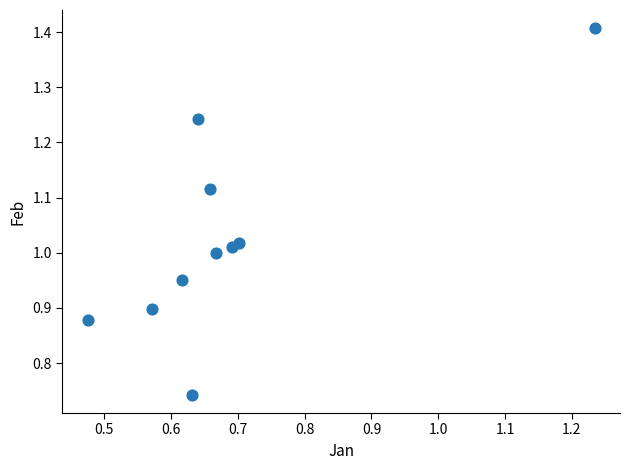

What is the range of X values (max minus min)?

0.8